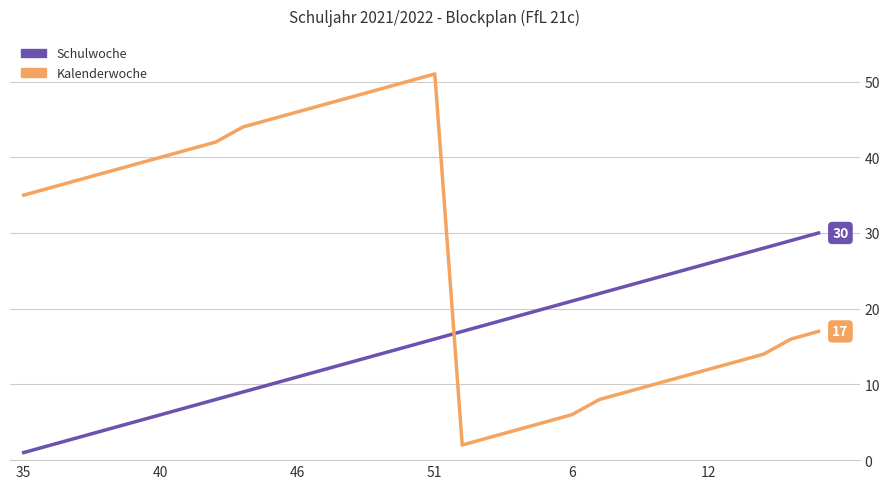

How many lines are shown in the chart?

2